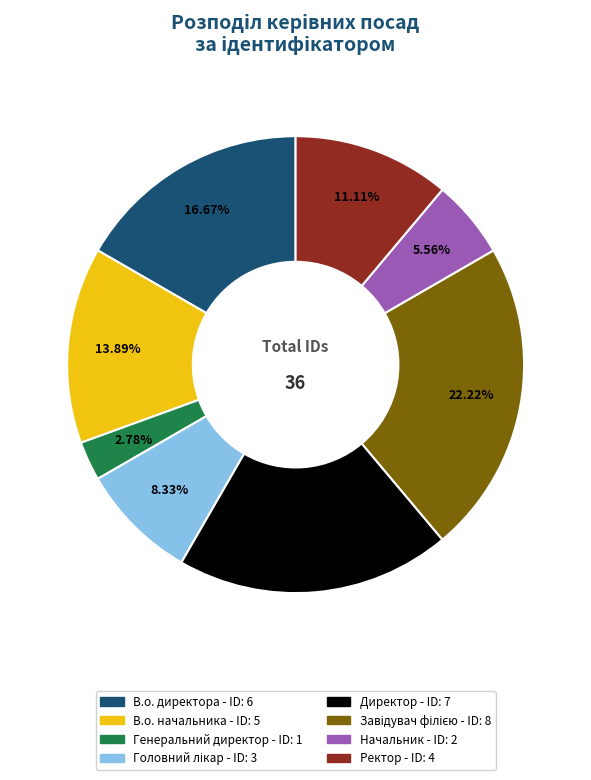

Is Генеральний директор the majority of the pie?

No